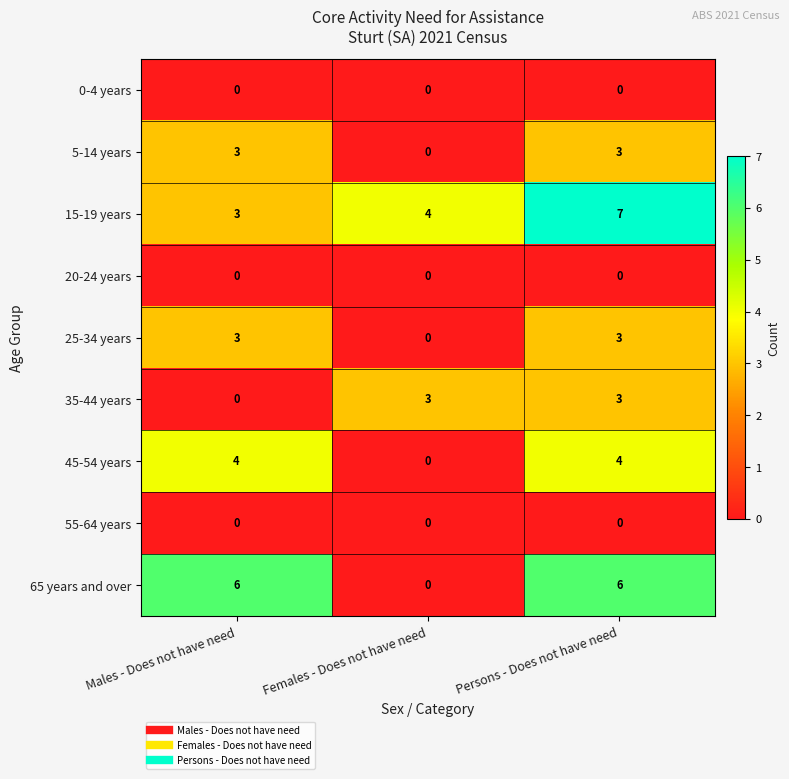

List the labels in order of 15-19 years value, largest first.

Persons - Does not have need, Females - Does not have need, Males - Does not have need